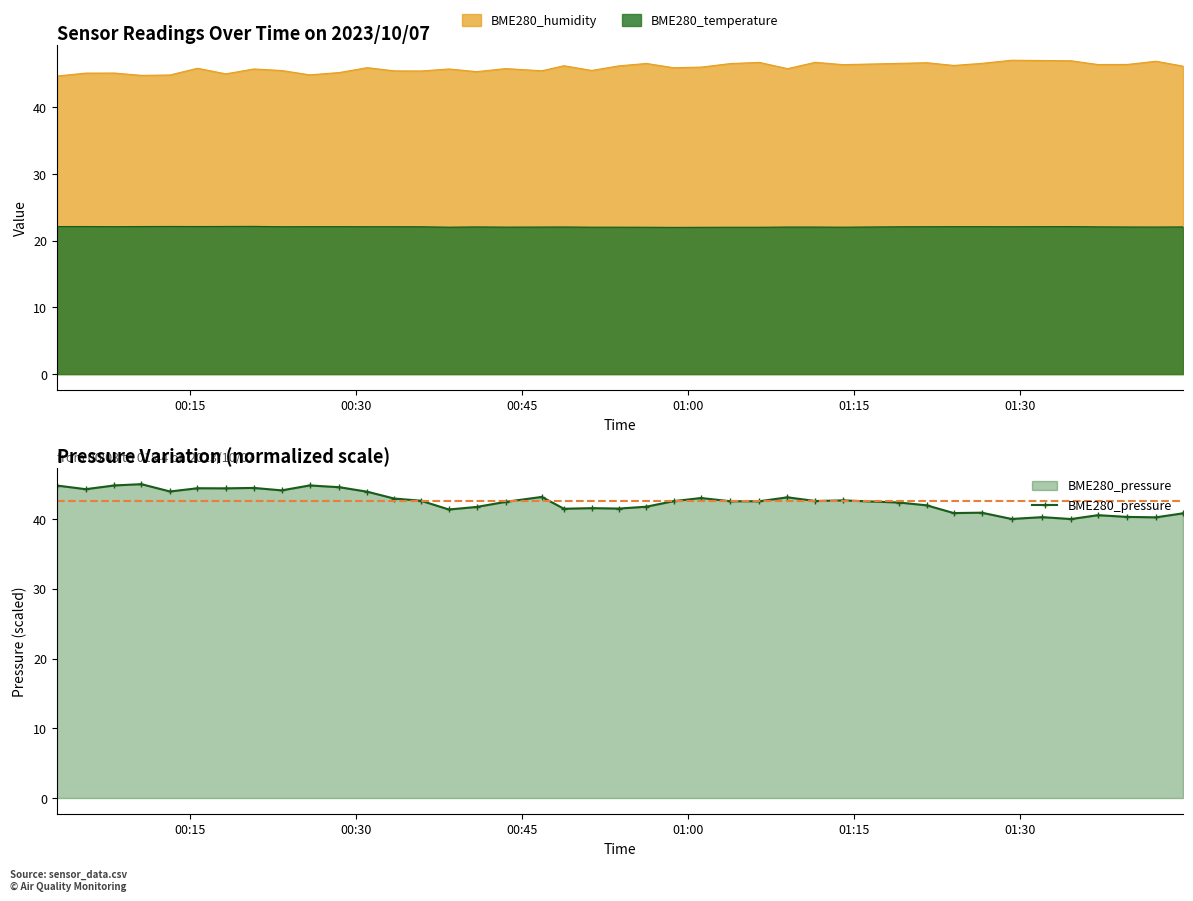

What is the value of the BME280_pressure point at the 21st from the left?

41.5